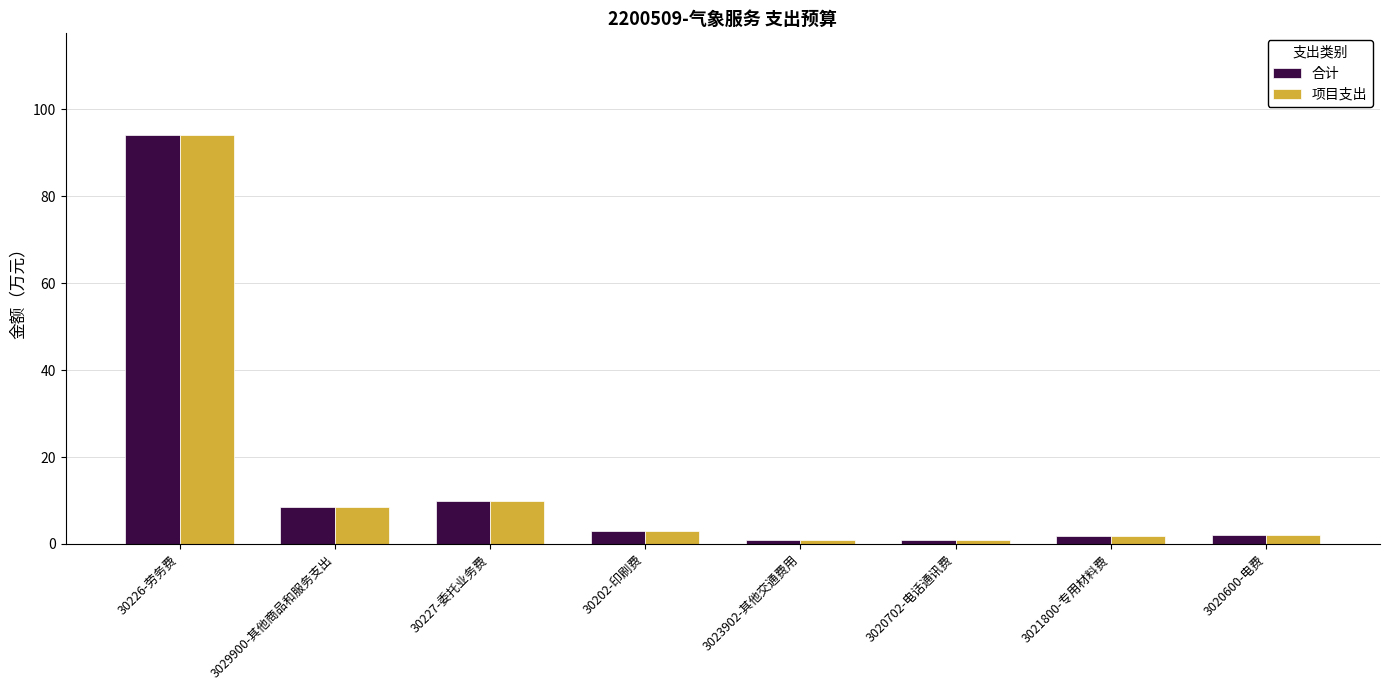

What is the difference between the maximum and minimum values in the 项目支出 series?

93.2